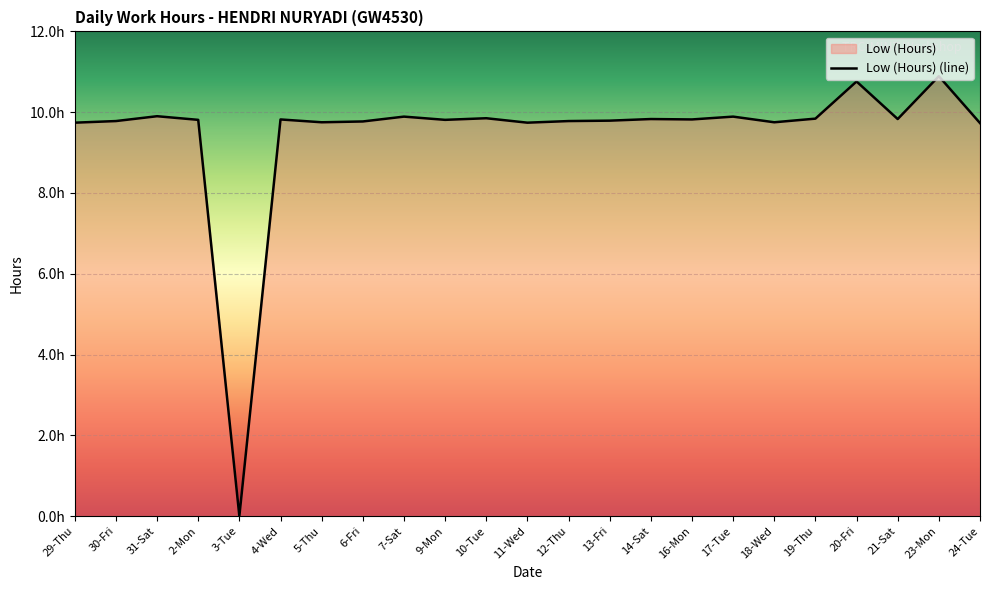

Reading right to left, extract all data points from this chart.

9.7	10.9	9.8	10.8	9.8	9.8	9.9	9.8	9.8	9.8	9.8	9.7	9.8	9.8	9.9	9.8	9.8	9.8	0.0	9.8	9.9	9.8	9.7